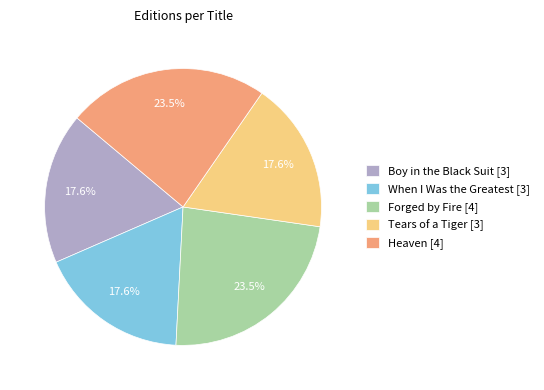

What percentage do Tears of a Tiger [3] and Heaven [4] together represent?

41.2%